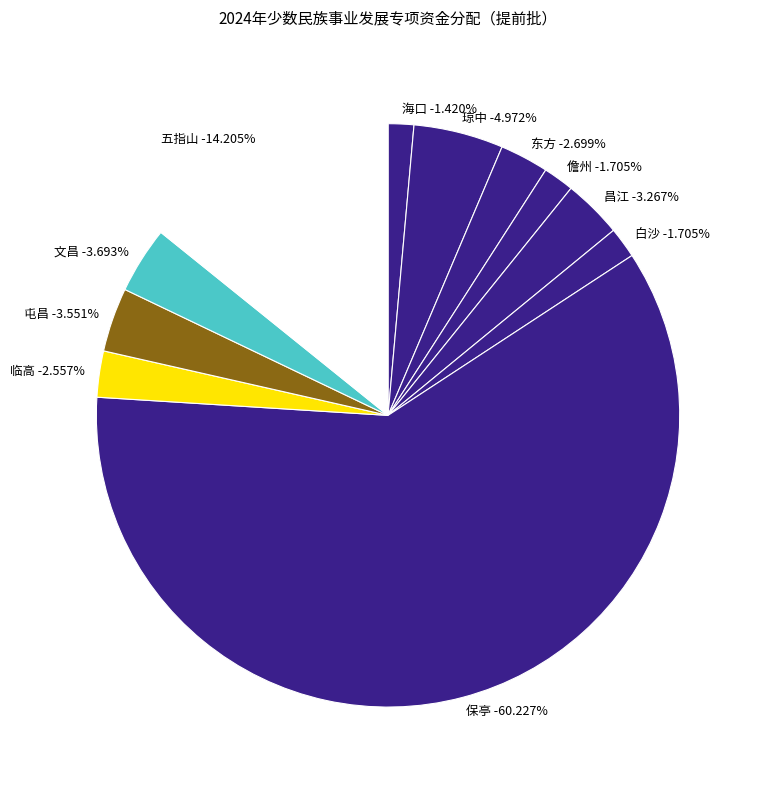

To the nearest percent, what is the difference between the 东方 and 海口 slice percentages?

1%